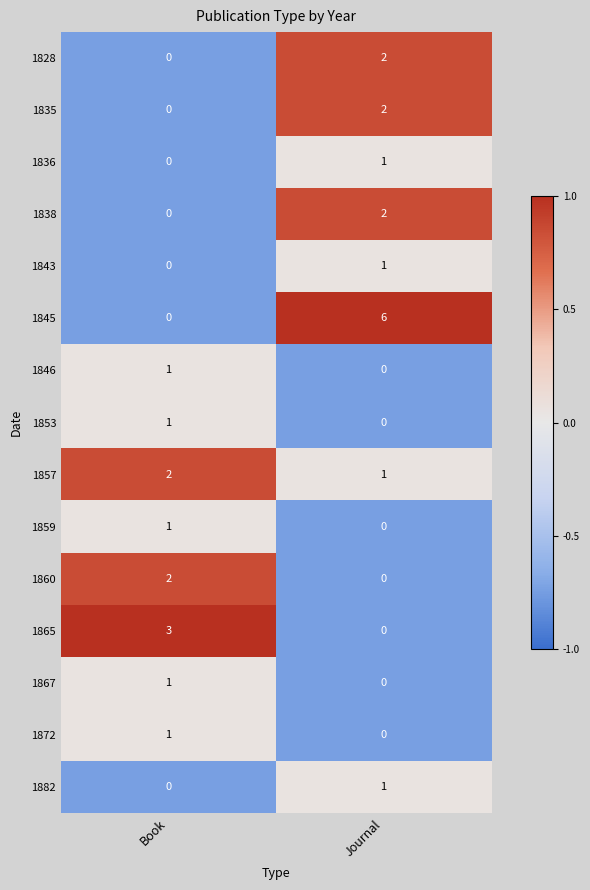

At which category is the sum across all series the highest?

Journal